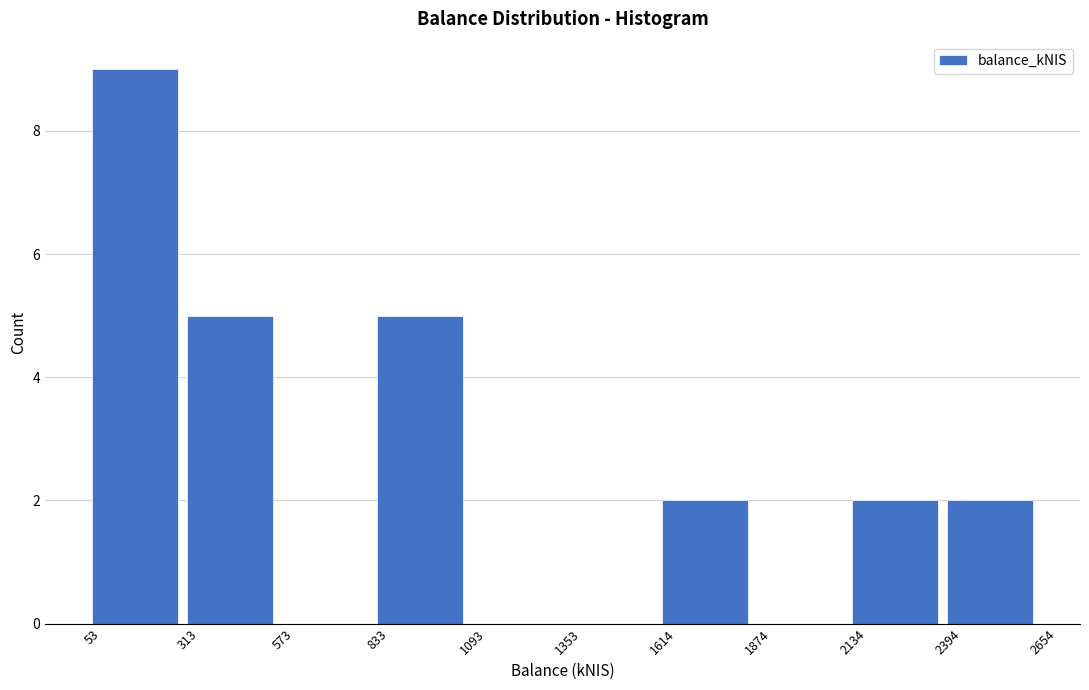

Reading left to right, transcribe this chart: for each bar, give the range it covers on the x-axis and its height. The values are not printed on the chart, so give them approximately, as read against the axis.

53 to 313: 9
313 to 573: 5
573 to 833: 0
833 to 1093: 5
1093 to 1353: 0
1353 to 1614: 0
1614 to 1874: 2
1874 to 2134: 0
2134 to 2394: 2
2394 to 2654: 2